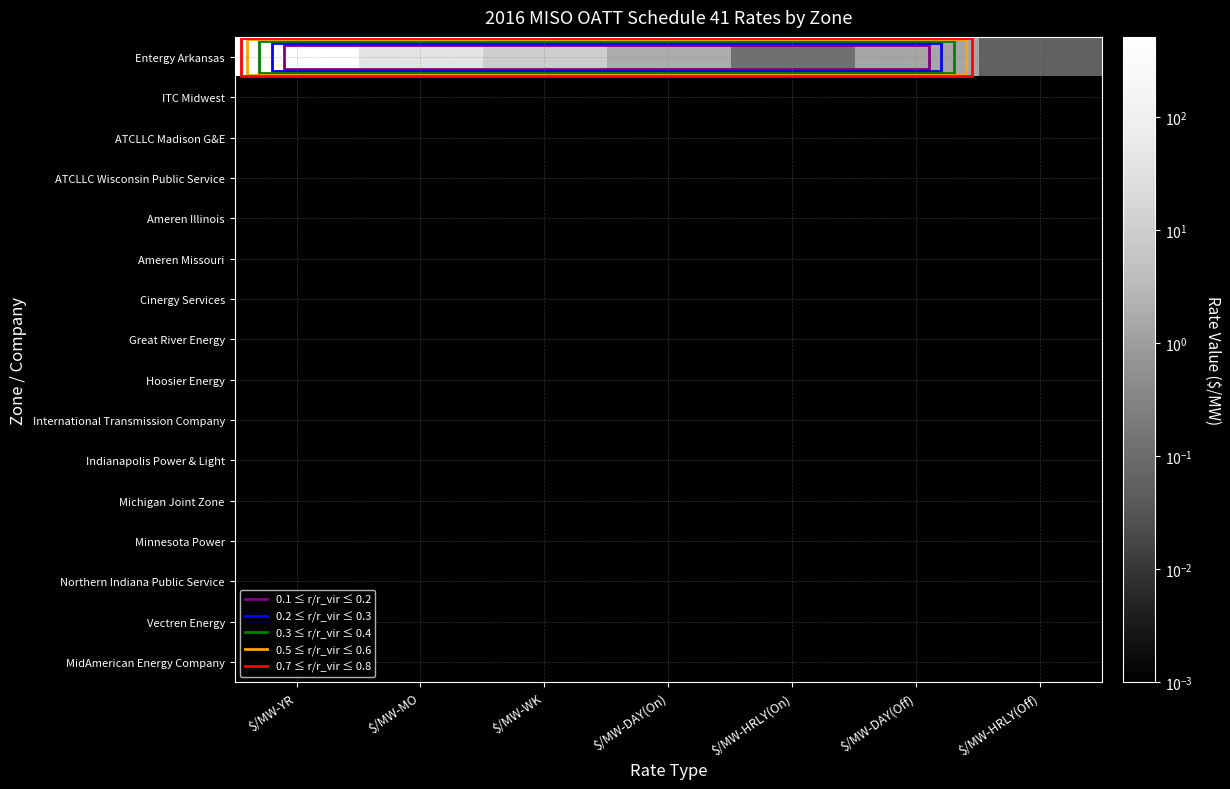

How many distinct data groups are displayed?

16